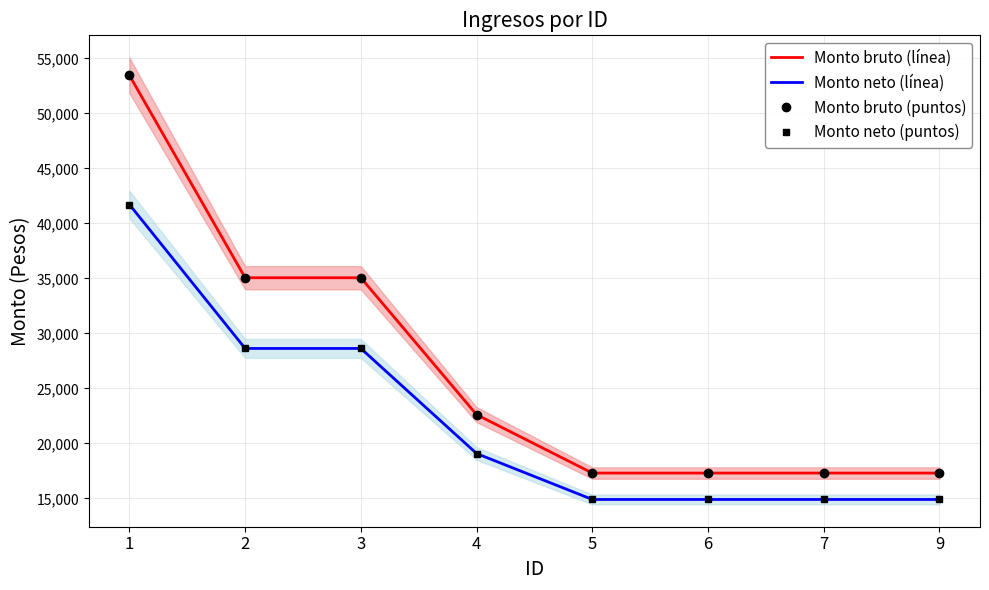

Between 3 and 4, which series saw the biggest shift?

Monto bruto (línea)